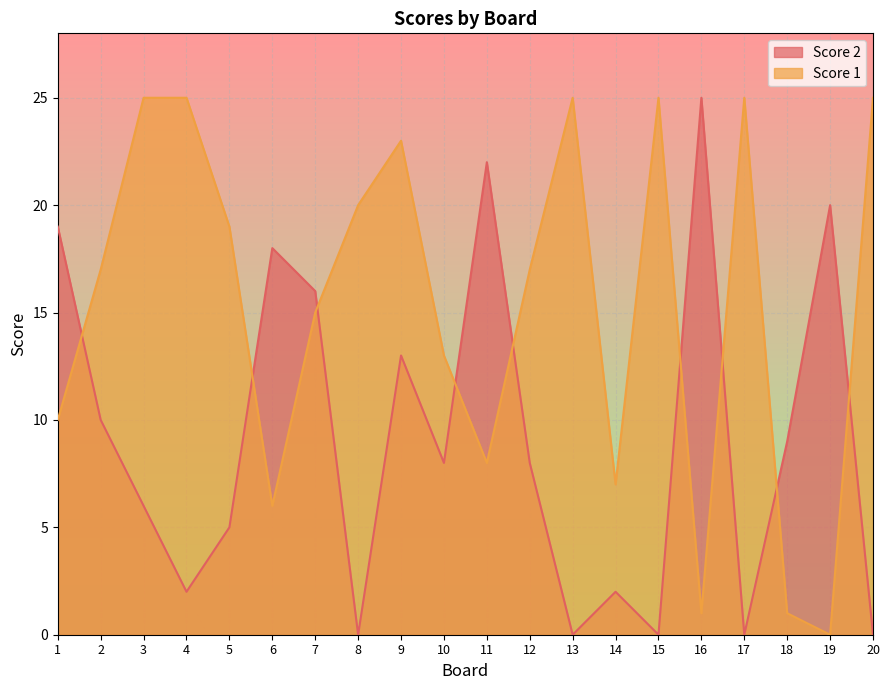

At which category does Score 2 reach its first local peak?

6